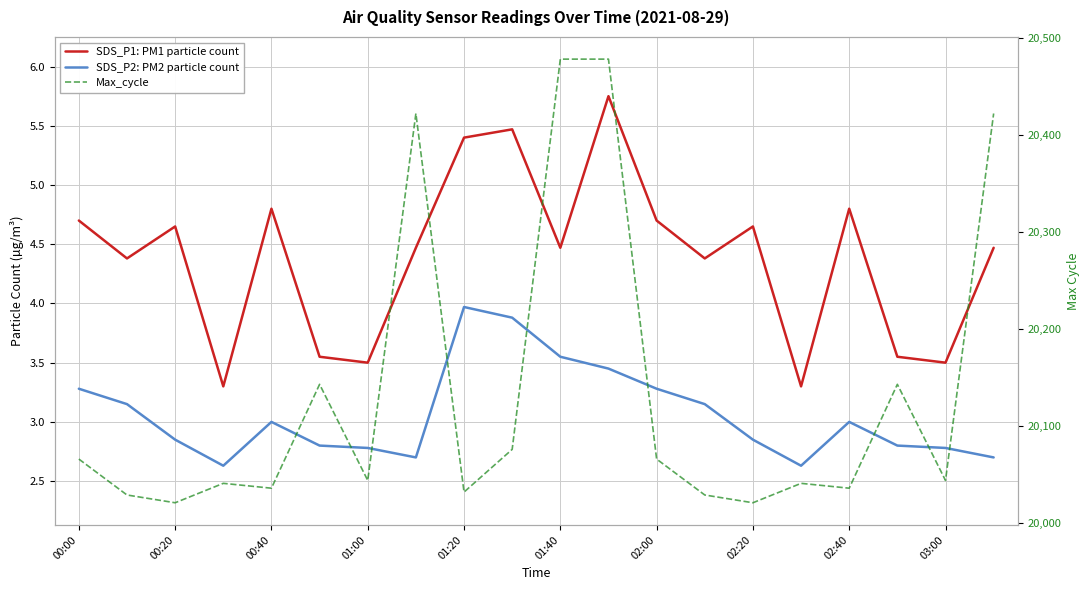

At how many categories does at least one series exceed 5373?

20